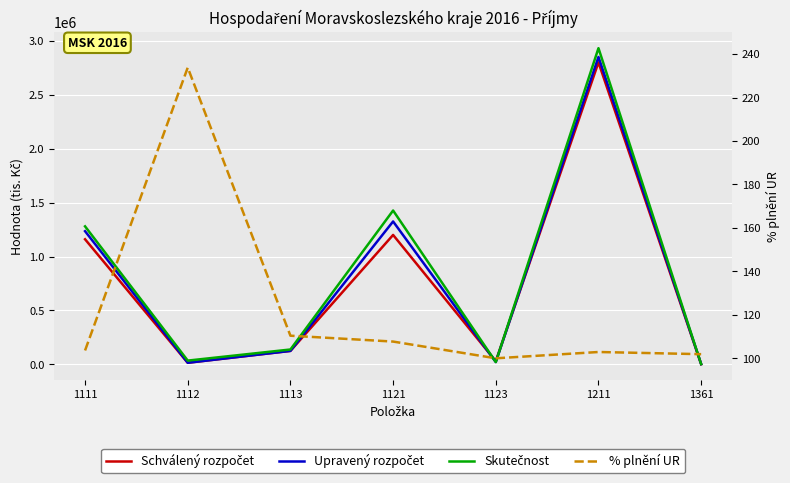

At which label does % plnění UR reach its peak?

1112